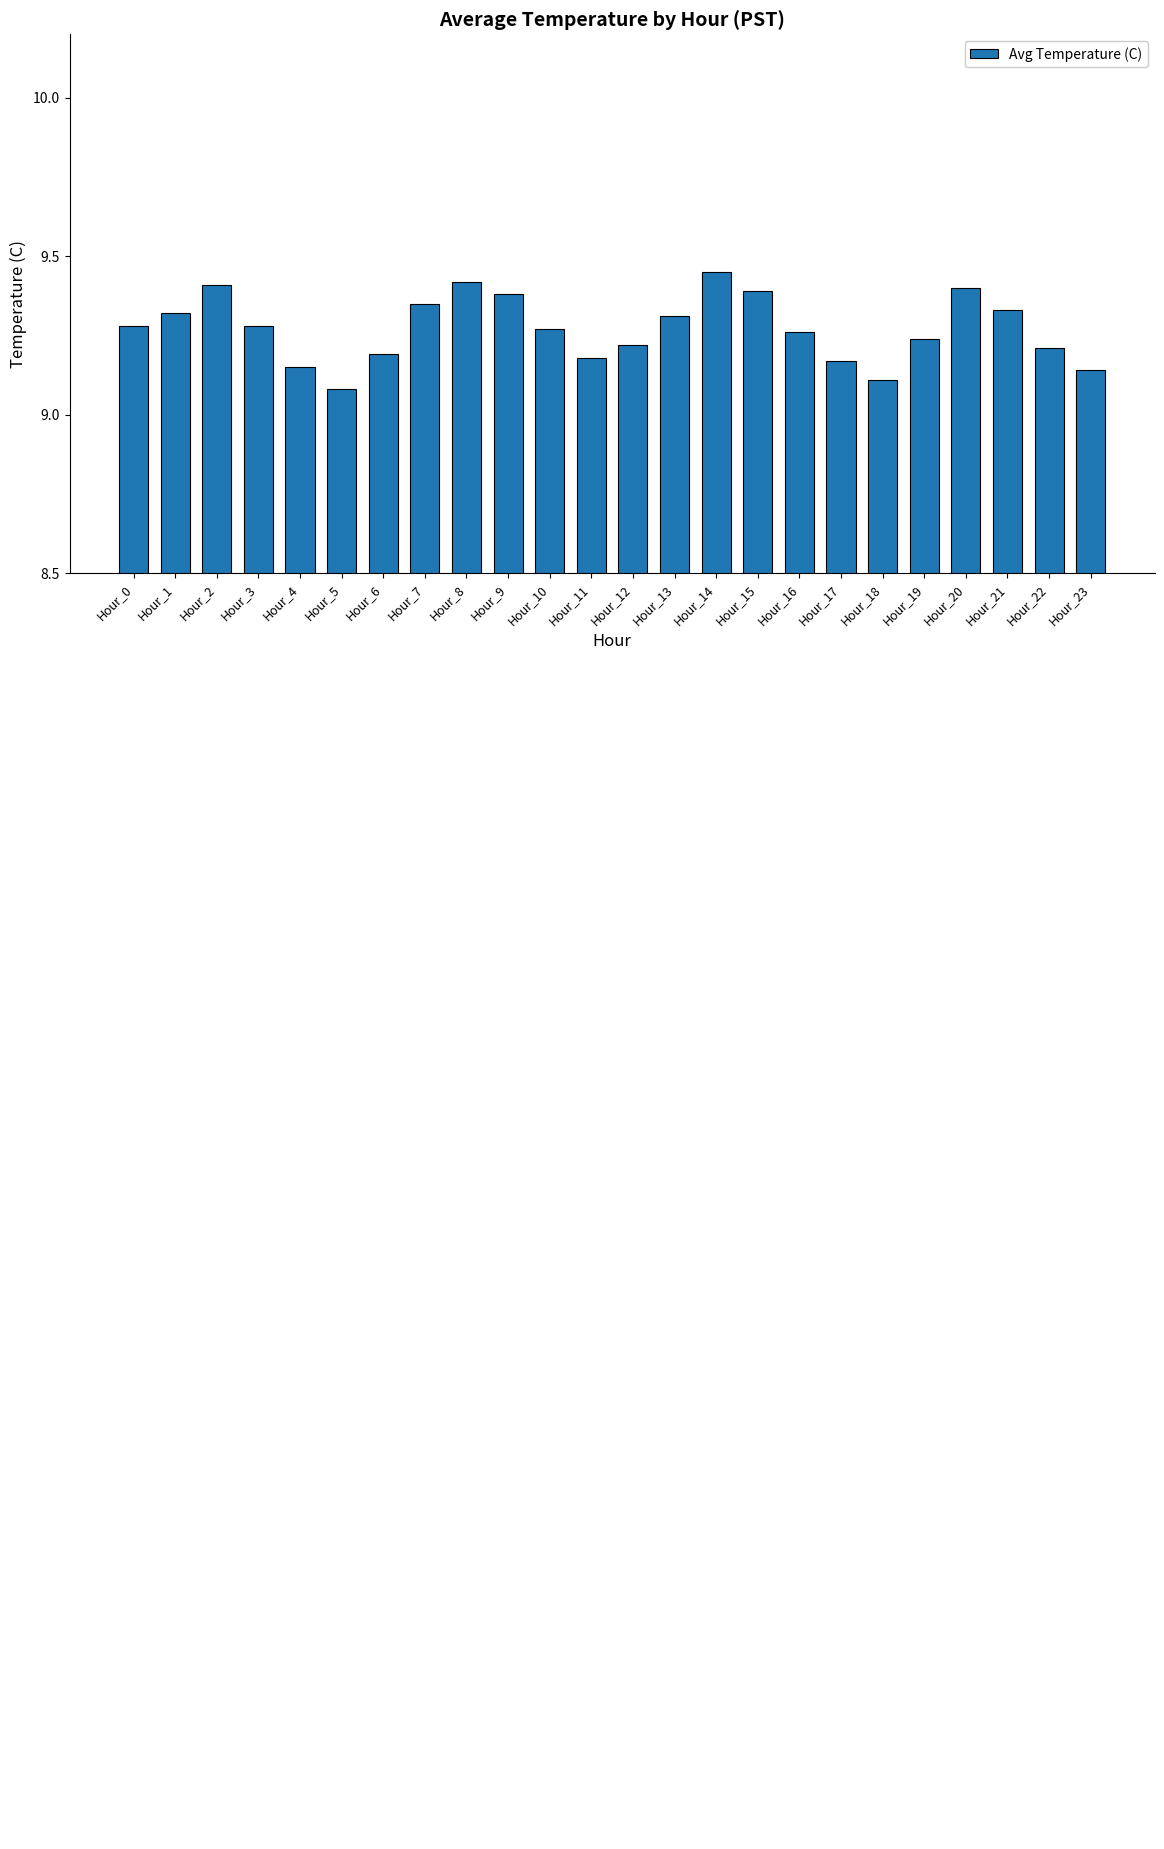

Approximately how many times larger is the value at Hour_1 compared to Hour_19?

1.0